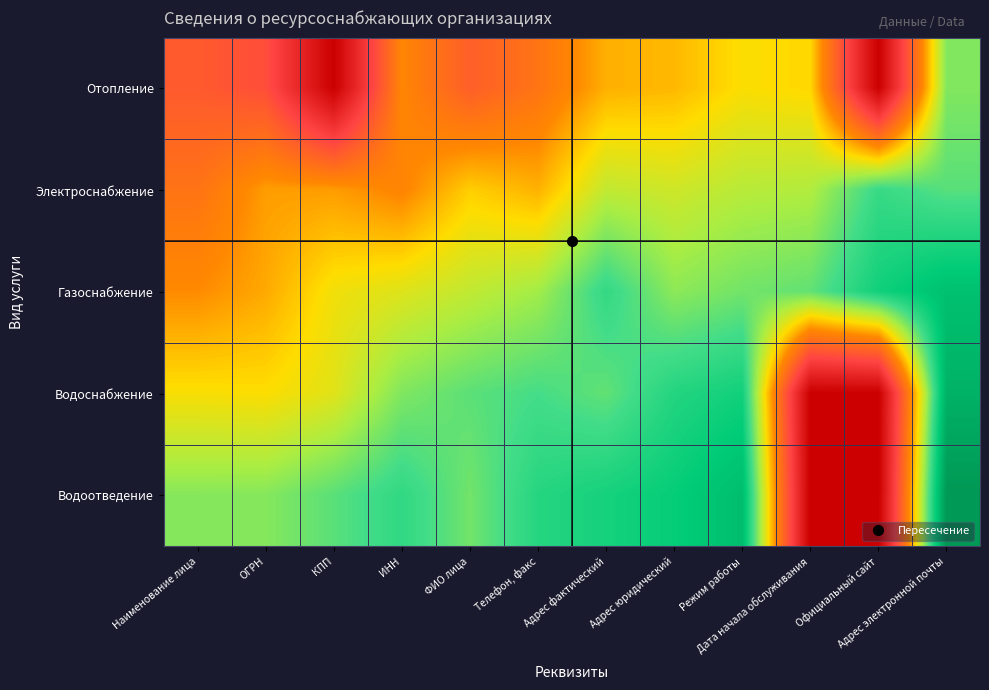

Which series has the largest total across all categories?

Газоснабжение